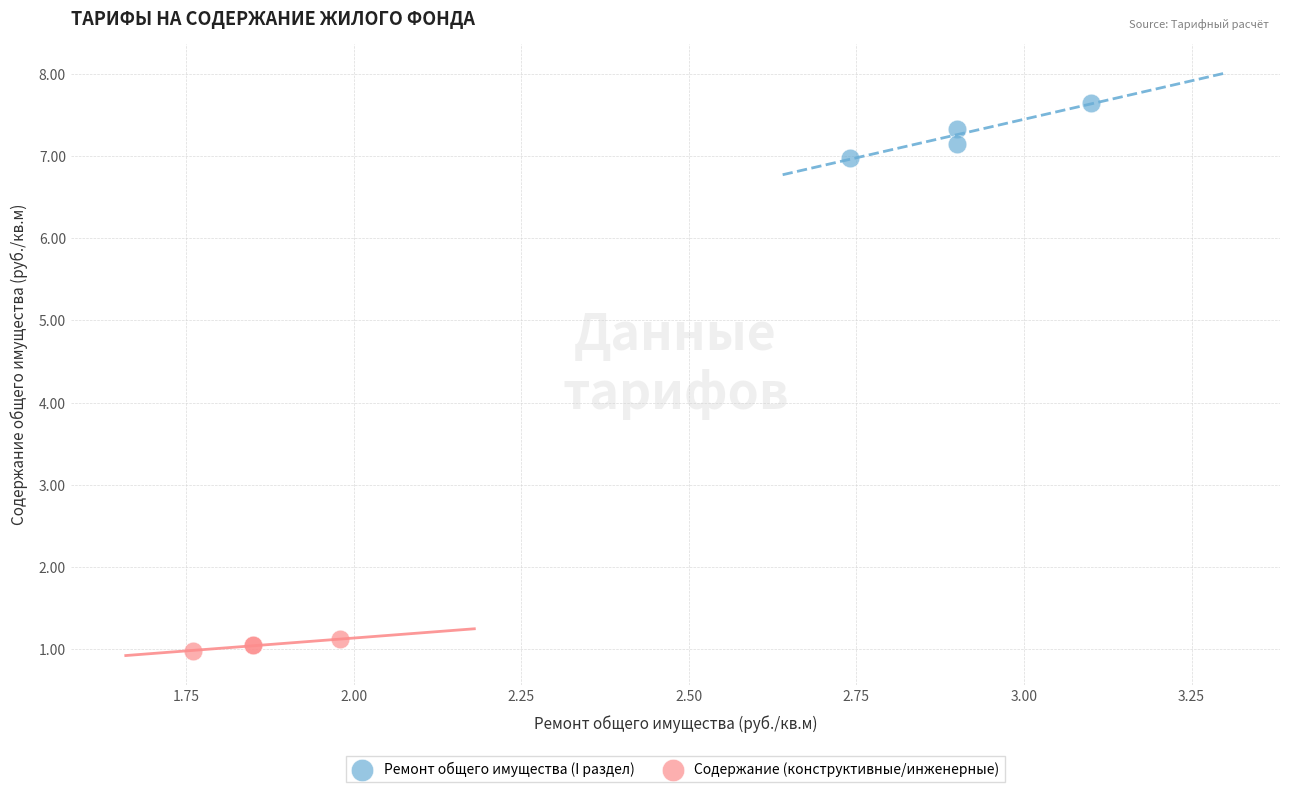

Which series has the widest spread of Y values?

Ремонт общего имущества (I раздел)